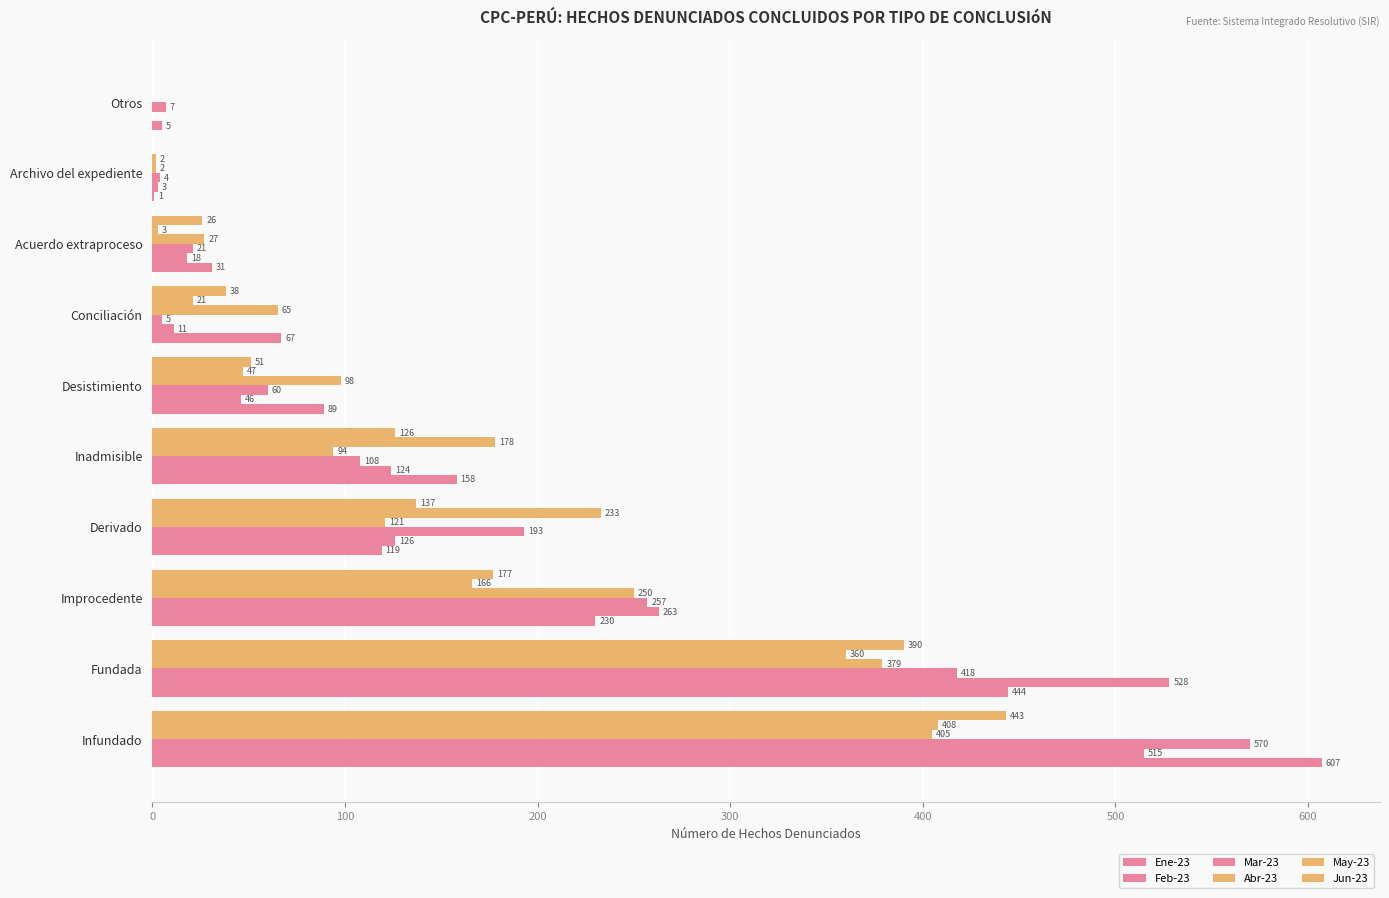

Count the number of categories in the chart.

10